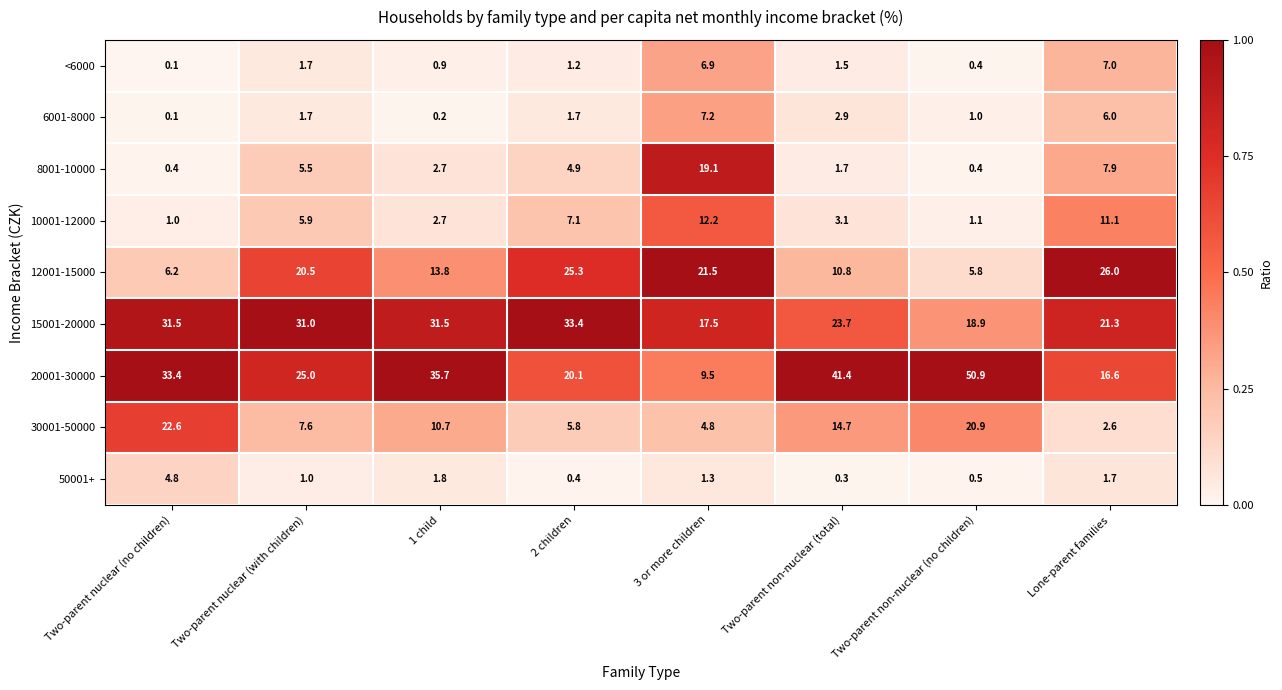

Which series has the widest spread of values?

20001-30000